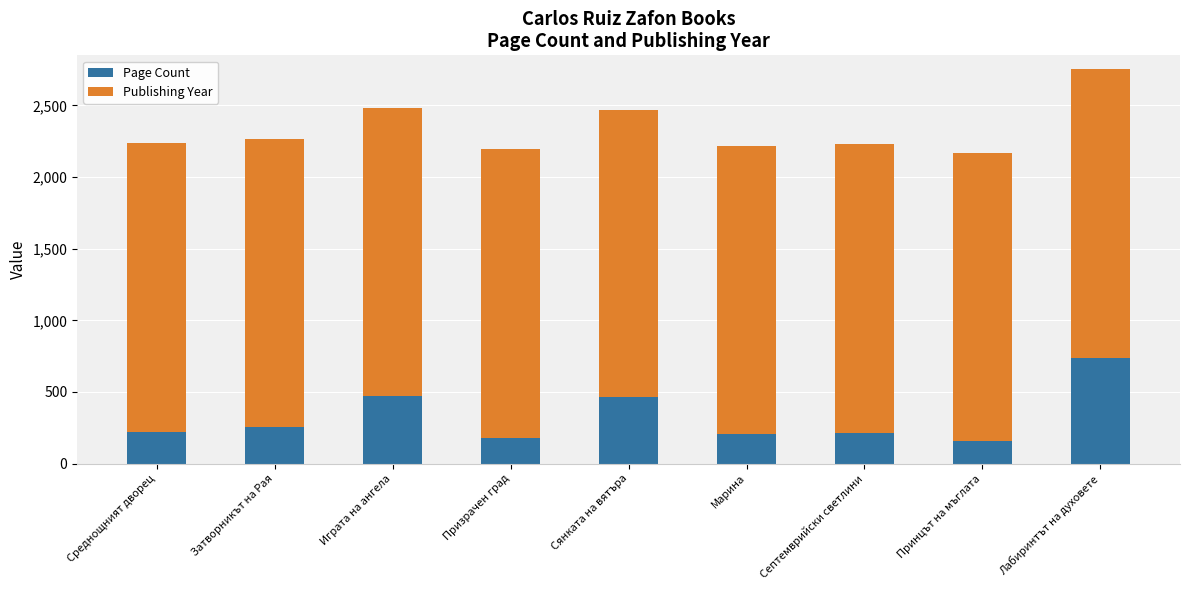

What is the highest value of the Page Count series?

736